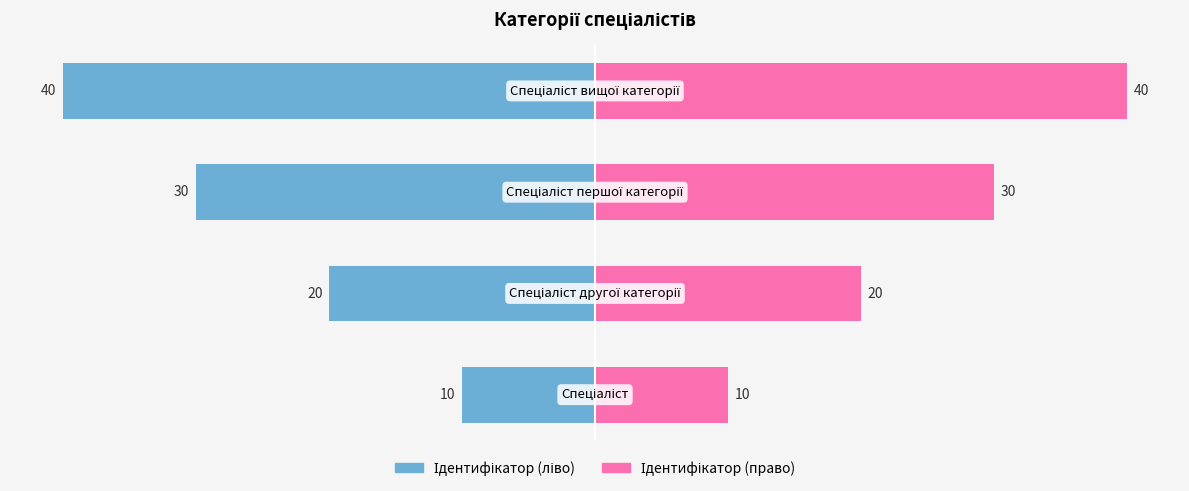

Reading left to right, what are all the values shown in this chart?

Ідентифікатор (ліво): −50=-10	−40=-20	−30=-30	−20=-40
Ідентифікатор (право): −50=10	−40=20	−30=30	−20=40